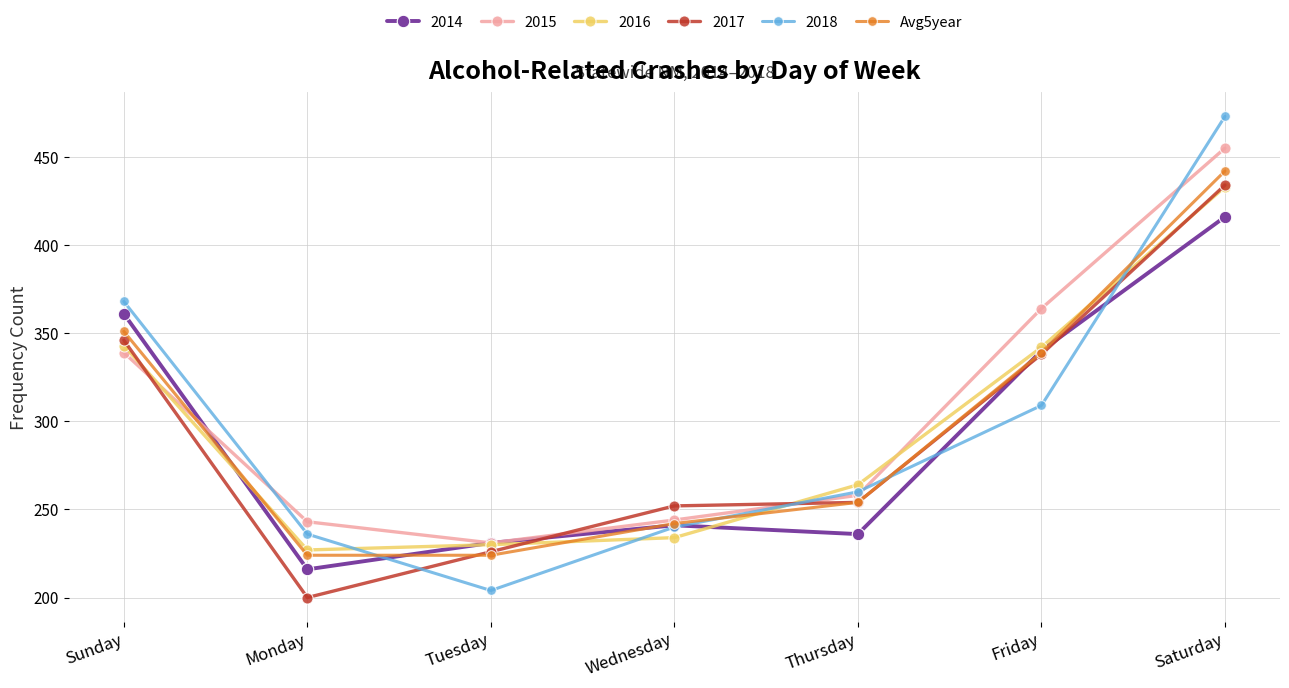

What is the label of the 1st point from the left?

Sunday